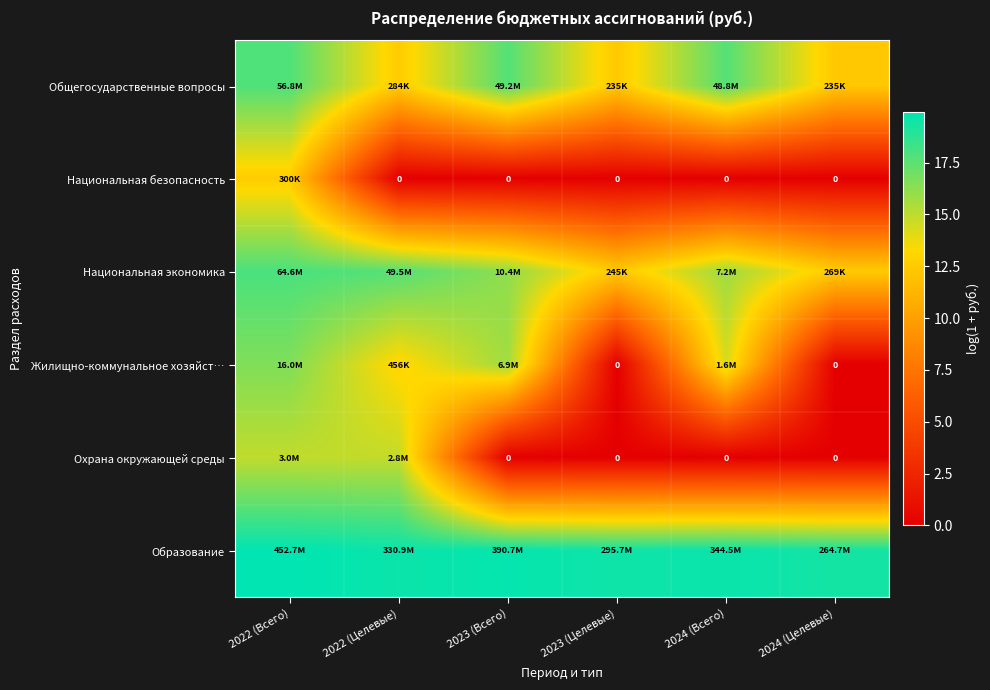

Which series has the largest total across all categories?

Образование